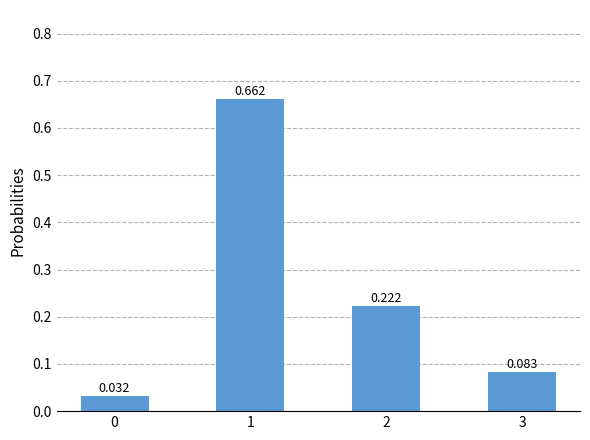

How many series are shown in this chart?

1